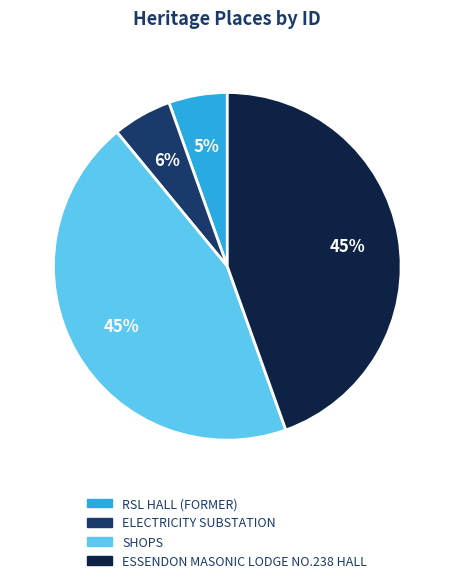

How many slices are in this pie chart?

4